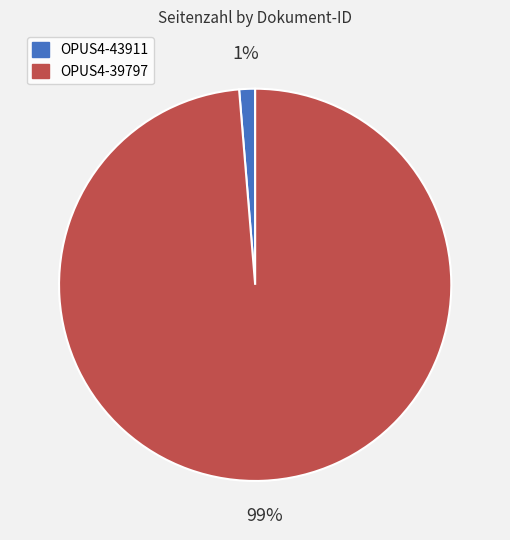

Which slice is the smallest?

OPUS4-43911